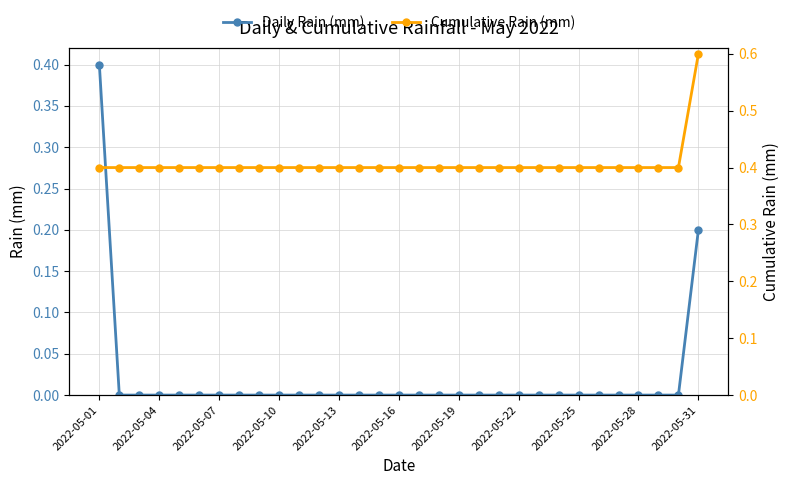

How many positive values does the Daily Rain (mm) series have?

2